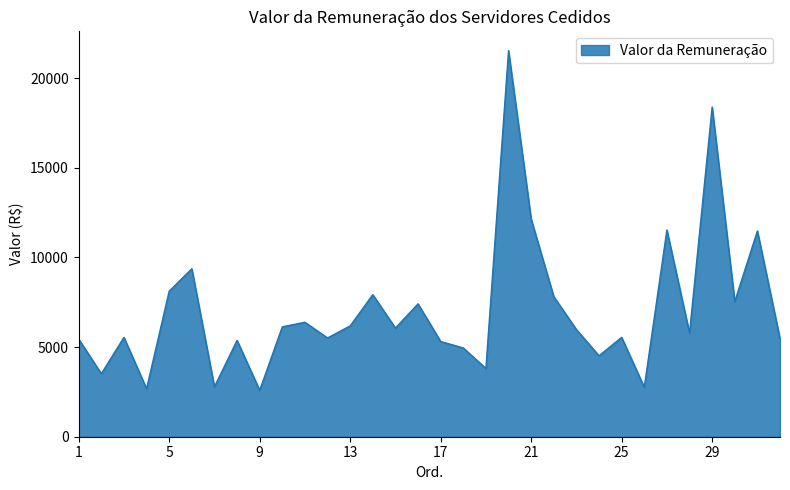

What is the smallest value displayed?

2587.9